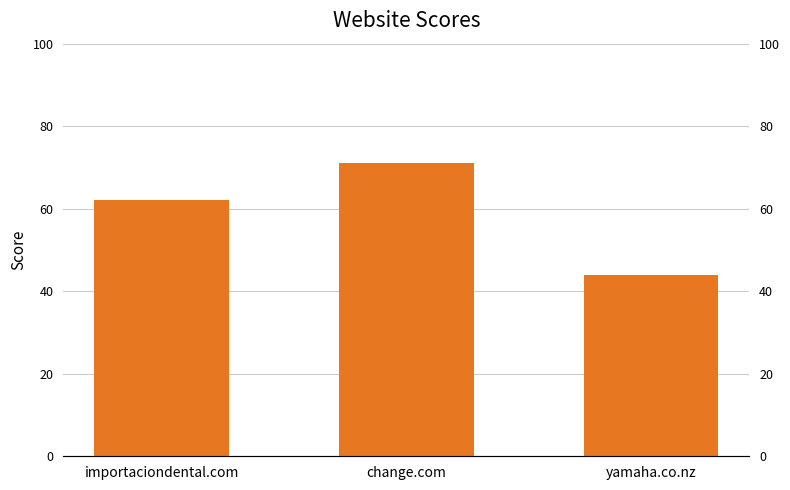

What is the change in value from importaciondental.com to yamaha.co.nz?

-18